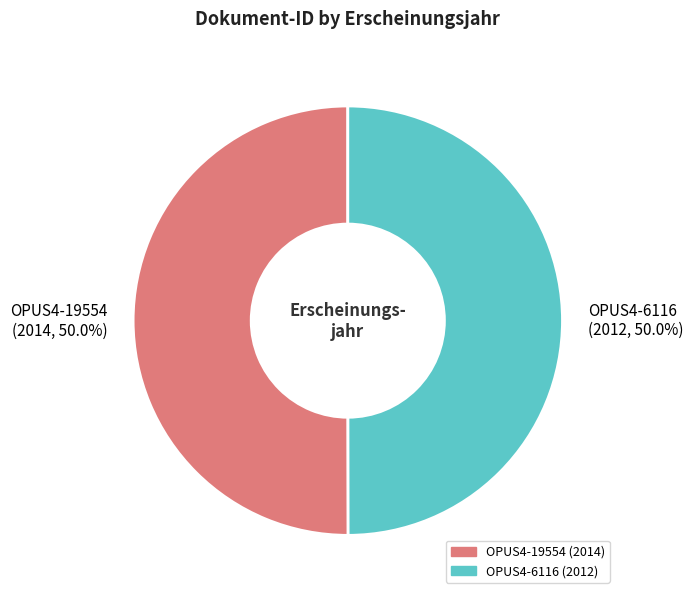

Approximately how many times larger is the value at OPUS4-19554 (2014, 50.0%) compared to OPUS4-6116 (2012, 50.0%)?

1.0